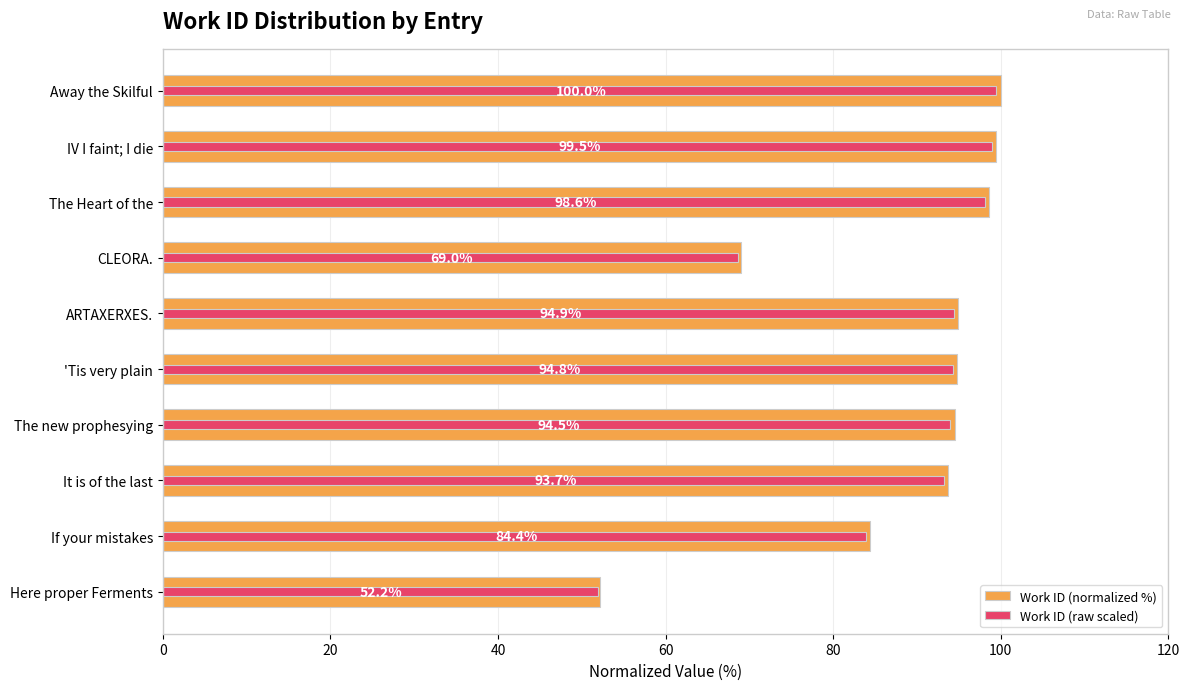

At IV I faint; I die, list the series in order from smallest to largest.

Work ID (raw scaled), Work ID (normalized %)